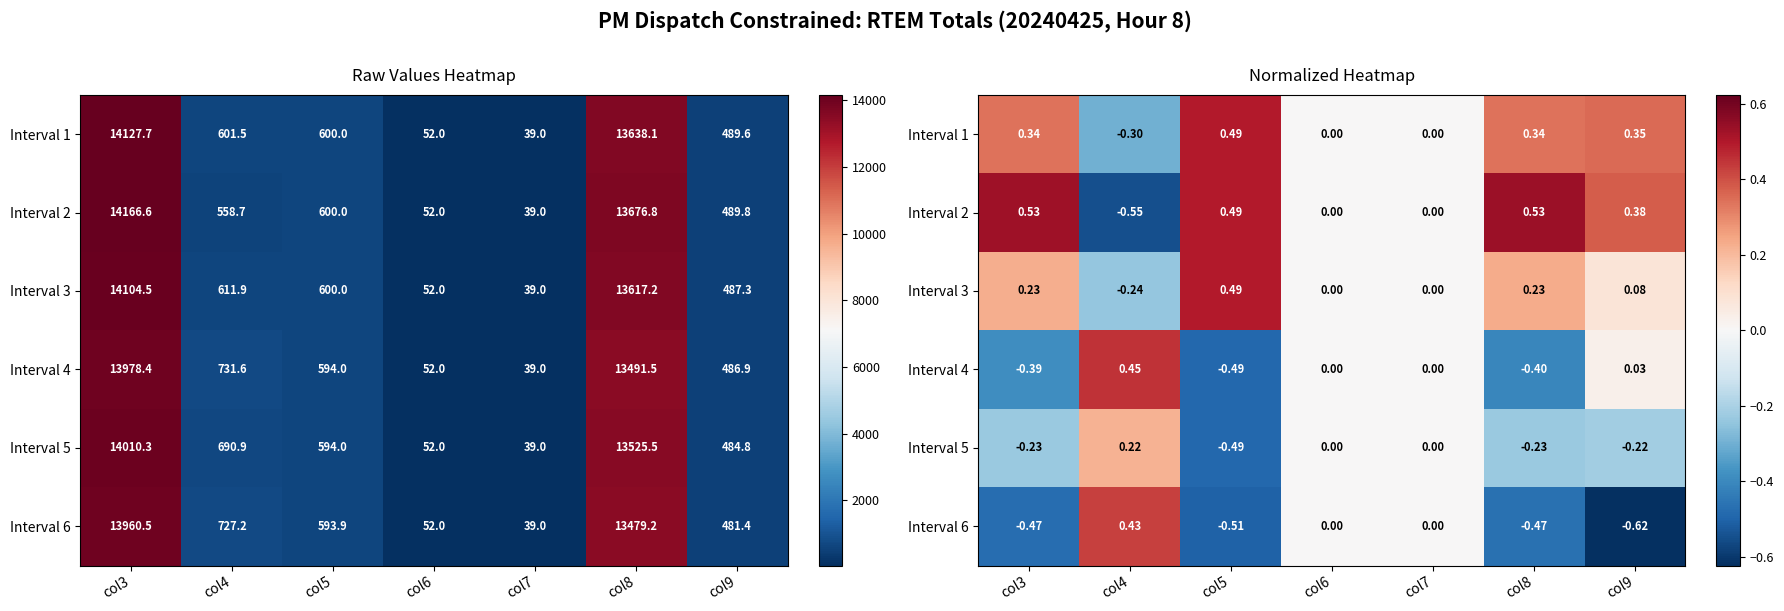

What is the difference between the maximum and second lowest values in the Interval 2 series?

0.5